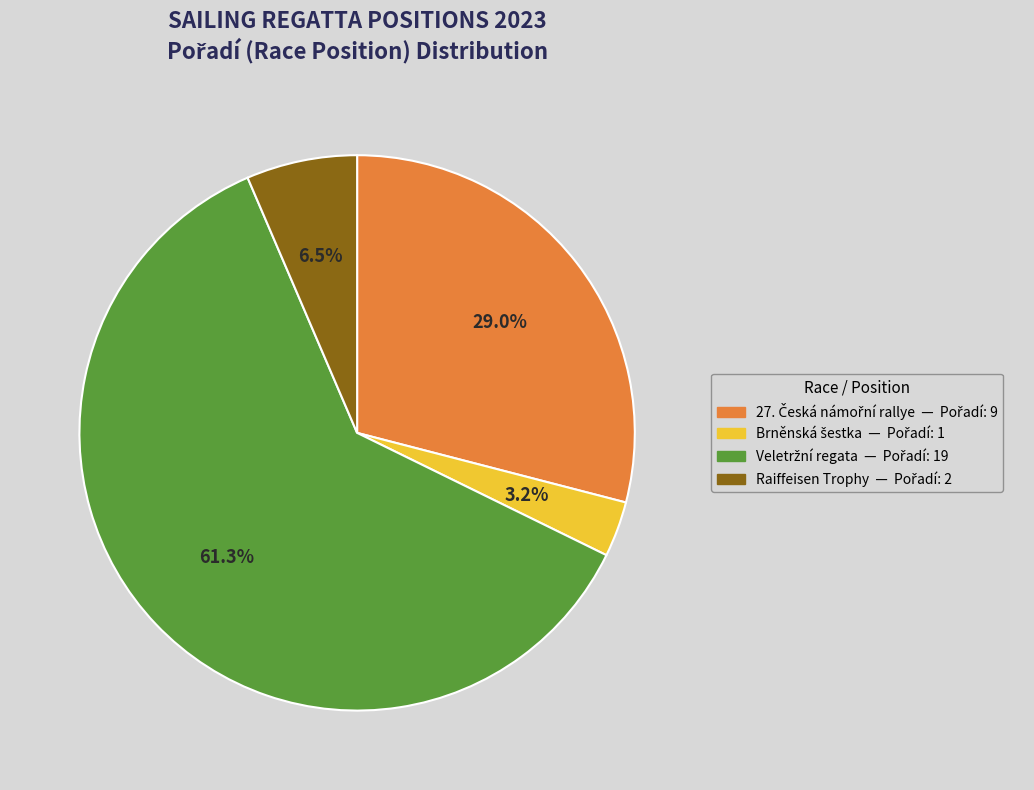

Does any single category account for the majority?

Yes